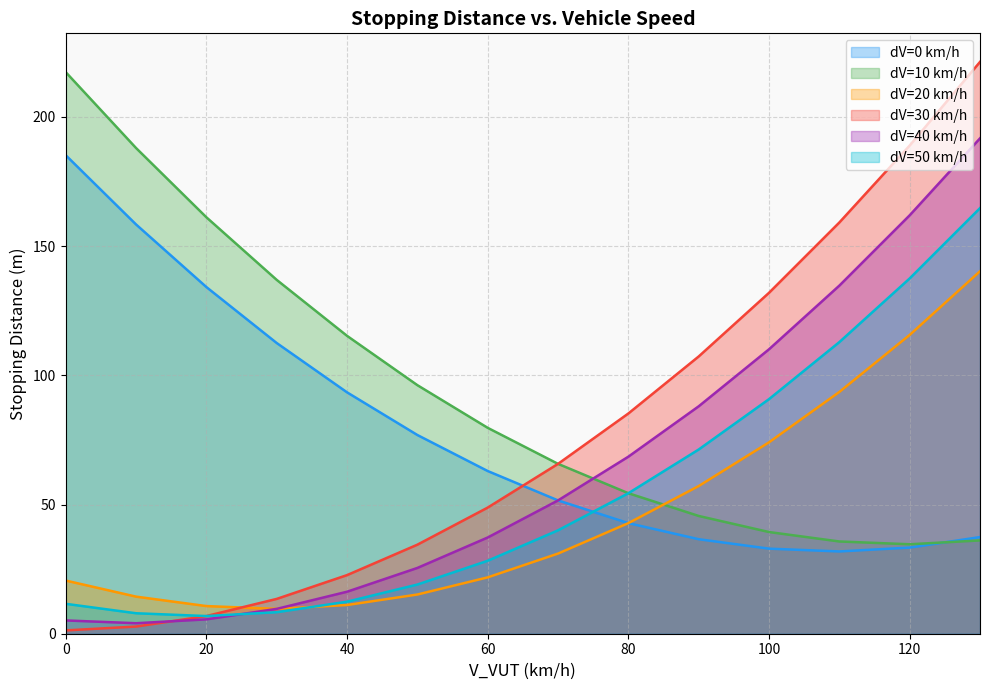

Reading left to right, what are all the values shown in this chart?

dV=0 km/h: 130=37.4	120=33.3	110=31.8	100=32.9	90=36.6	80=42.8	70=51.6	60=63.0	50=76.9	40=93.4	30=112.5	20=134.2	10=158.4	0=185.2
dV=10 km/h: 130=36.1	120=34.6	110=35.7	100=39.4	90=45.6	80=54.4	70=65.7	60=79.7	50=96.2	40=115.3	30=136.9	20=161.2	10=188.0	0=217.3
dV=20 km/h: 130=140.3	120=115.6	110=93.6	100=74.1	90=57.2	80=42.8	70=31.0	60=21.8	50=15.2	40=11.1	30=9.6	20=10.7	10=14.4	0=20.6
dV=30 km/h: 130=221.3	120=188.9	110=159.2	100=131.9	90=107.3	80=85.2	70=65.7	60=48.8	50=34.5	40=22.7	30=13.5	20=6.8	10=2.8	0=1.3
dV=40 km/h: 130=191.7	120=161.9	110=134.7	100=110.1	90=88.0	80=68.5	70=51.6	60=37.2	50=25.5	40=16.3	30=9.6	20=5.6	10=4.1	0=5.1
dV=50 km/h: 130=164.7	120=137.5	110=112.9	100=90.8	90=71.3	80=54.4	70=40.0	60=28.2	50=19.0	40=12.4	30=8.3	20=6.8	10=7.9	0=11.6